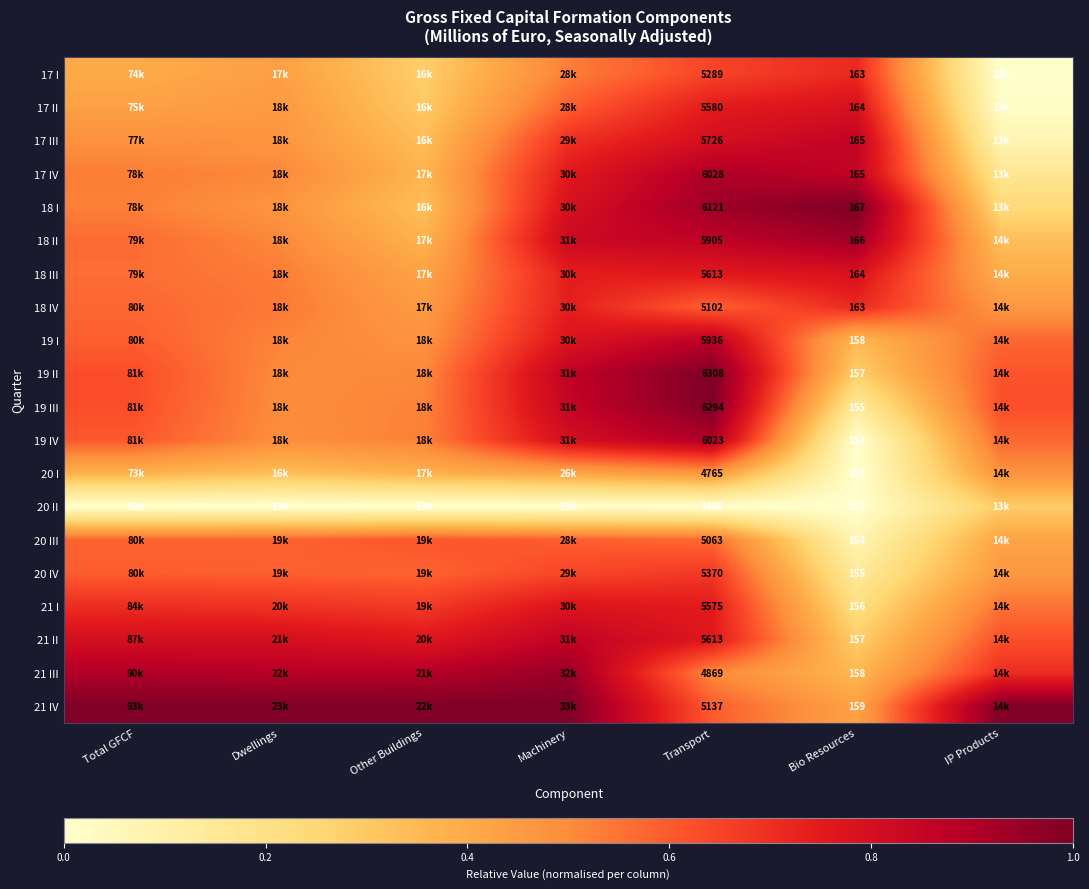

Is the value of 17 I at Bio Resources greater than the value of 19 I at Bio Resources?

Yes